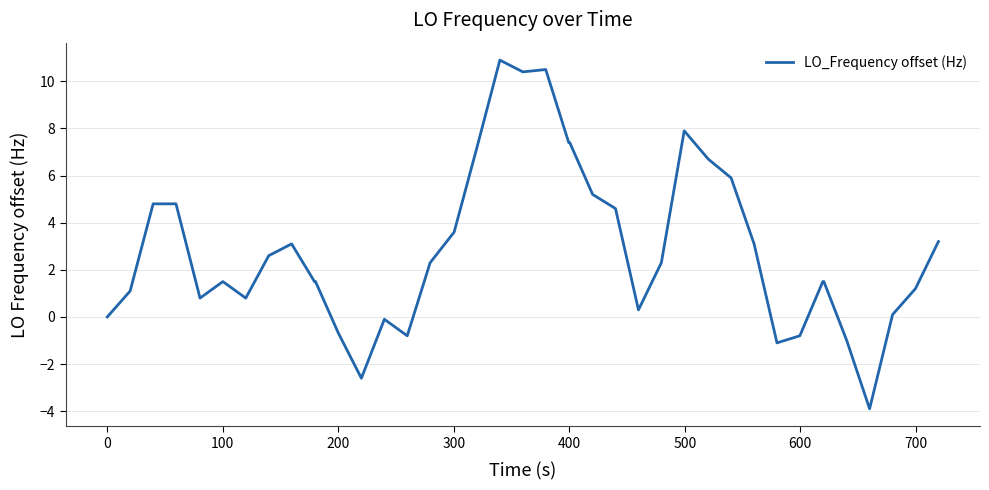

What is the difference between the maximum and minimum values?

14.8